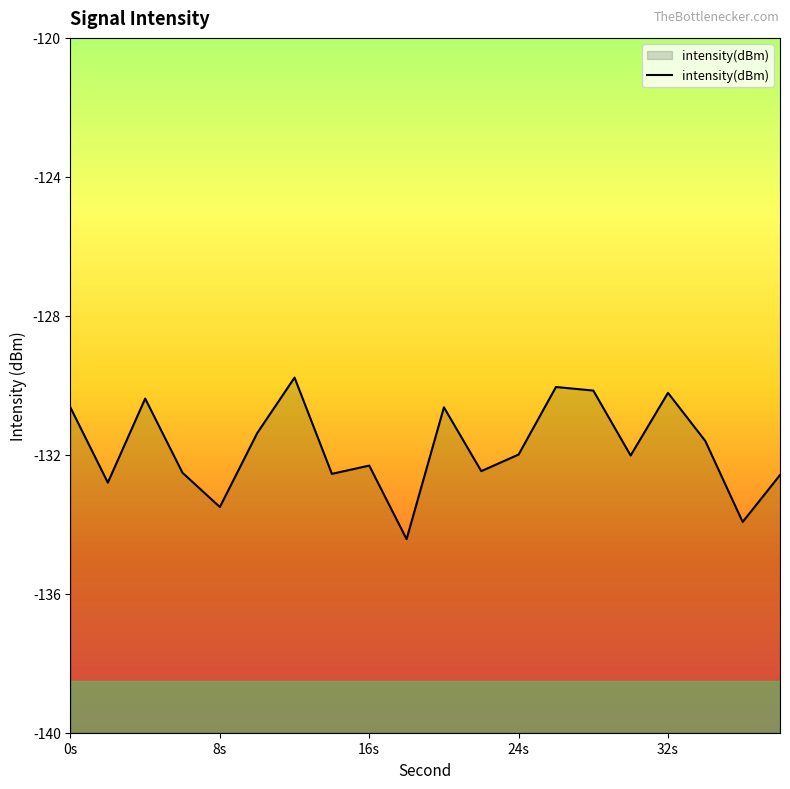

What is the greatest value displayed?

-129.8